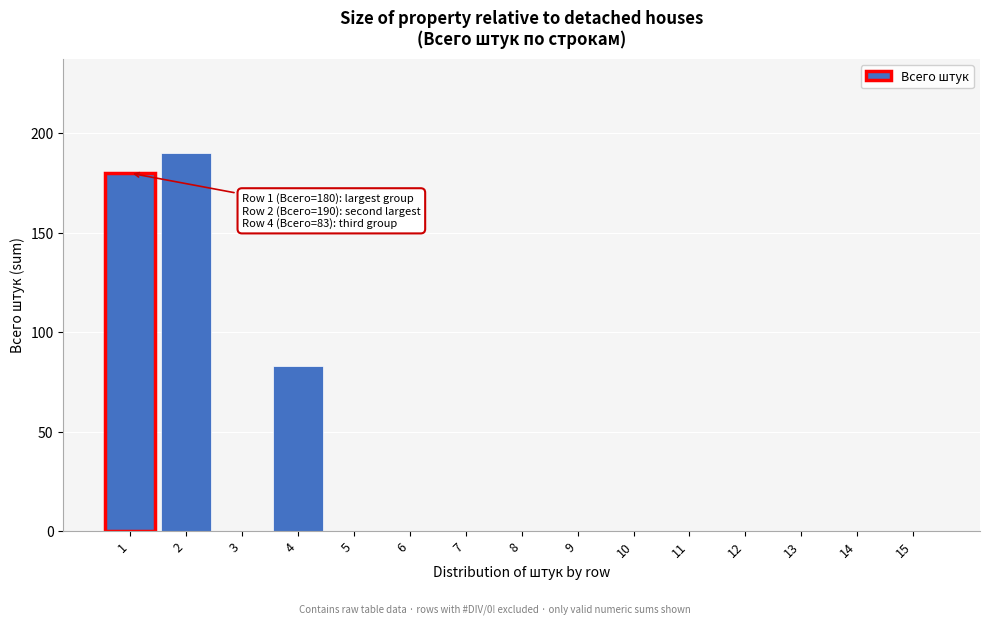

Reading left to right, transcribe all the data shown in this chart.

1=180	2=190	3=0	4=83	5=0	6=0	7=0	8=0	9=0	10=0	11=0	12=0	13=0	14=0	15=0